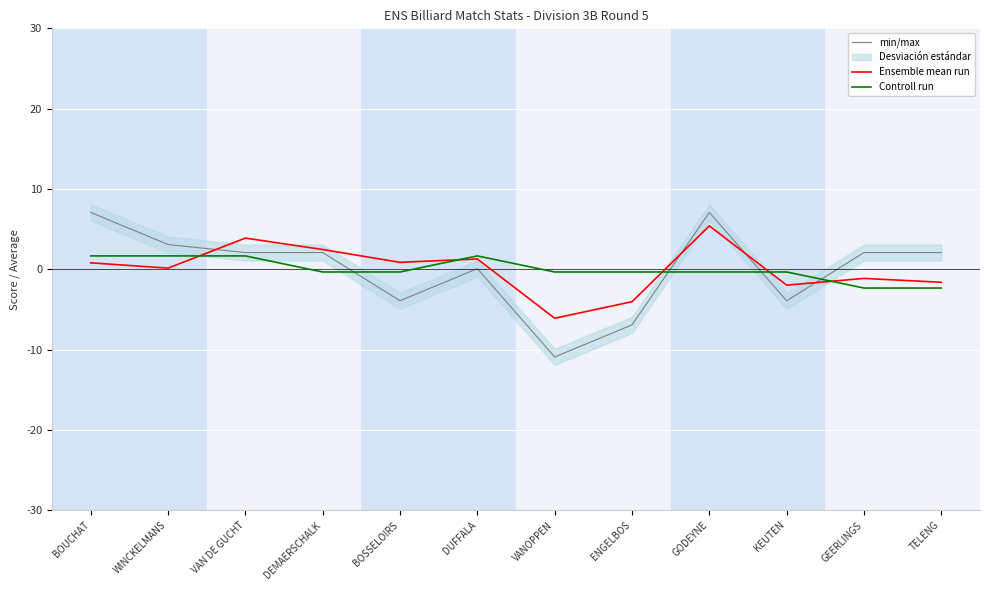

The Ensemble mean run series shows 1.3 at DUFFALA. True or false?

True